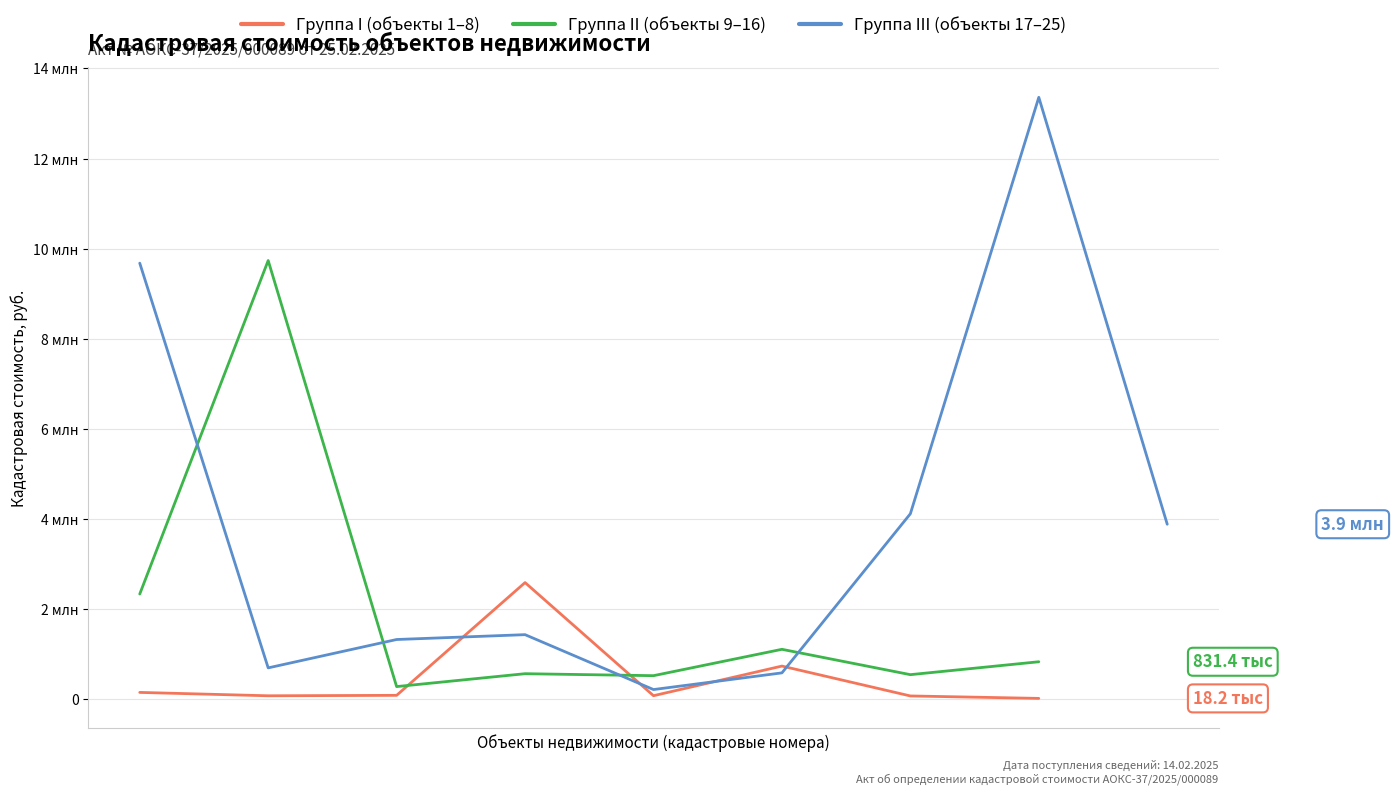

Where does the data first go above 695425?

37:05:010313:371